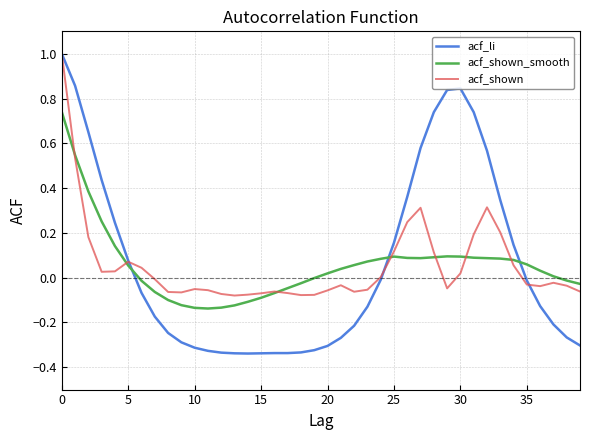

How many intersections are there between acf_shown_smooth and acf_li?

3